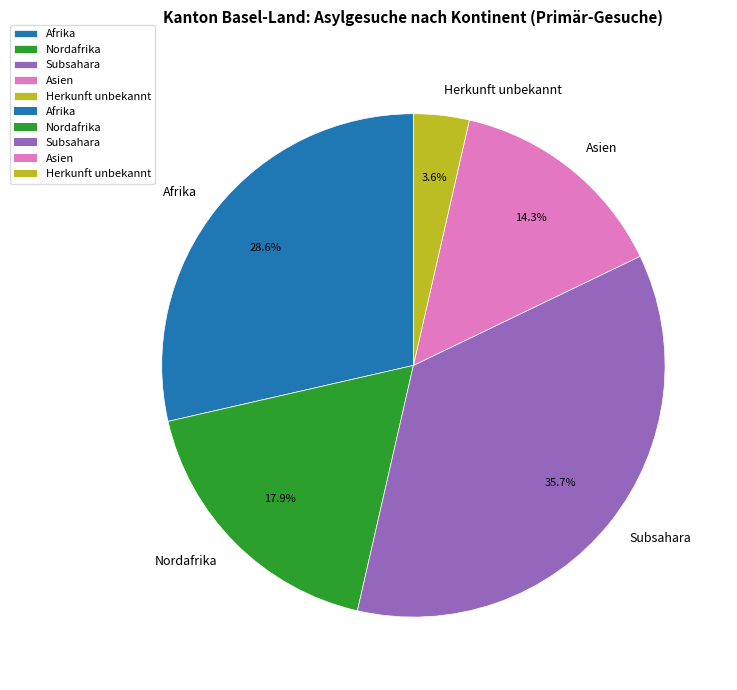

To the nearest percent, what is the difference between the largest and smallest slice percentages?

32%